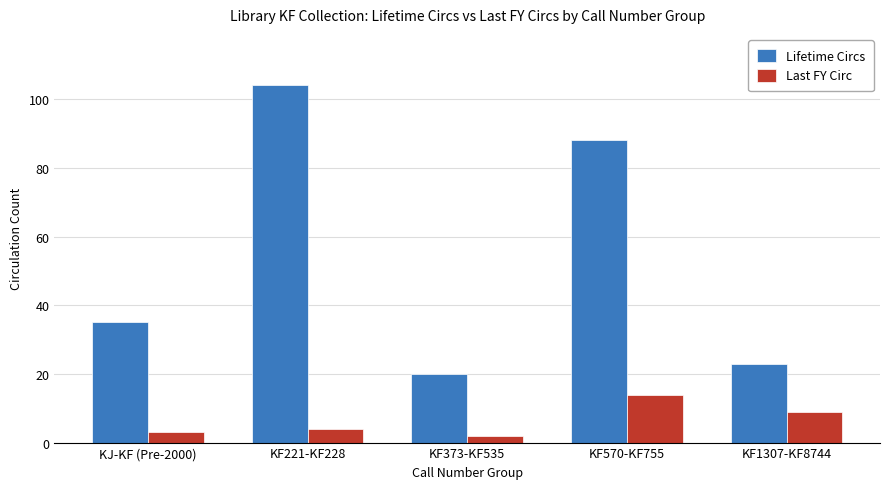

What is the value of the Last FY Circ bar at the 1st from the left?

3